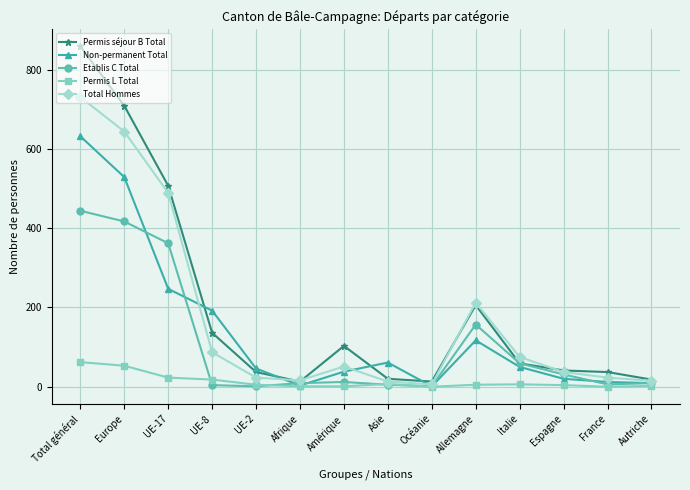

What are all the series names shown in the legend?

Permis séjour B Total, Non-permanent Total, Etablis C Total, Permis L Total, Total Hommes